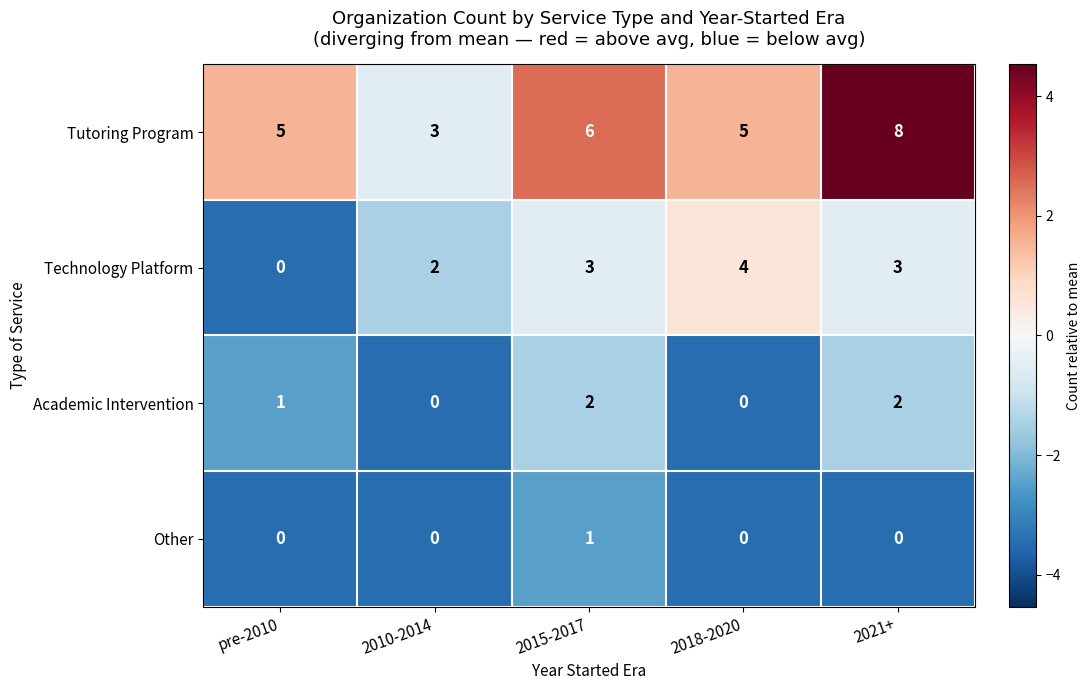

What is the sum of the Technology Platform values at 2010-2014 and 2018-2020?

6